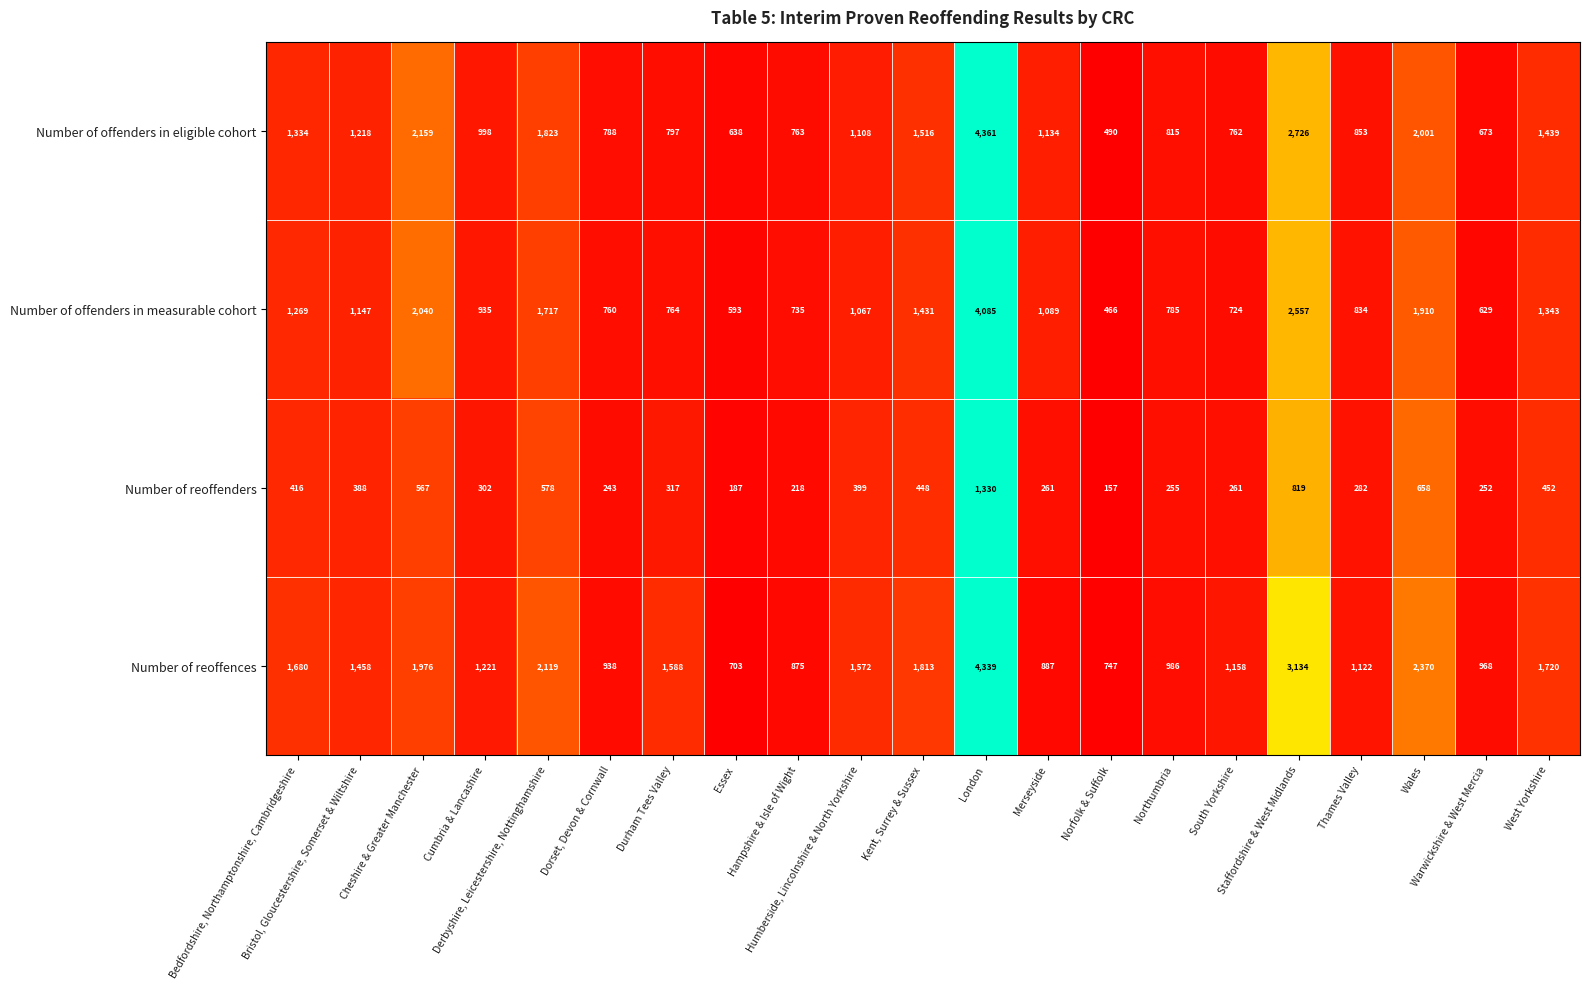

What is the difference between the maximum and minimum values in the Number of offenders in eligible cohort series?

3871